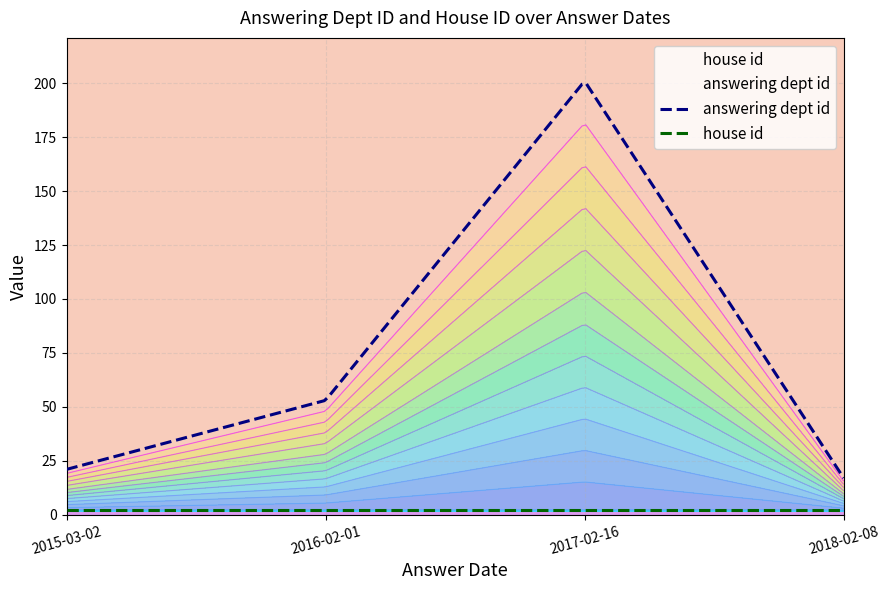

True or false: house id has a value of 3 at 2015-03-02.

False